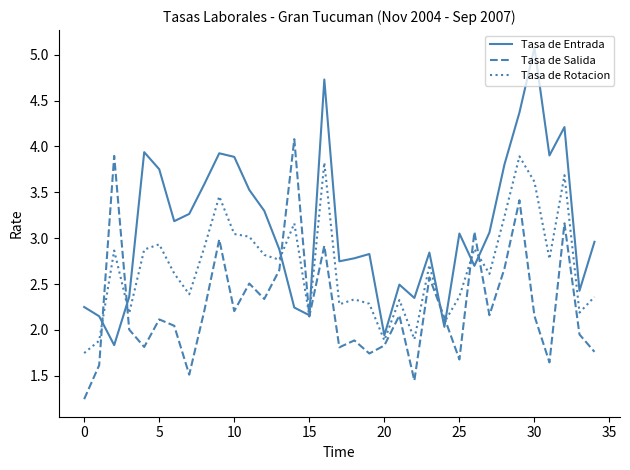

What is the maximum value for Tasa de Rotacion?

3.9